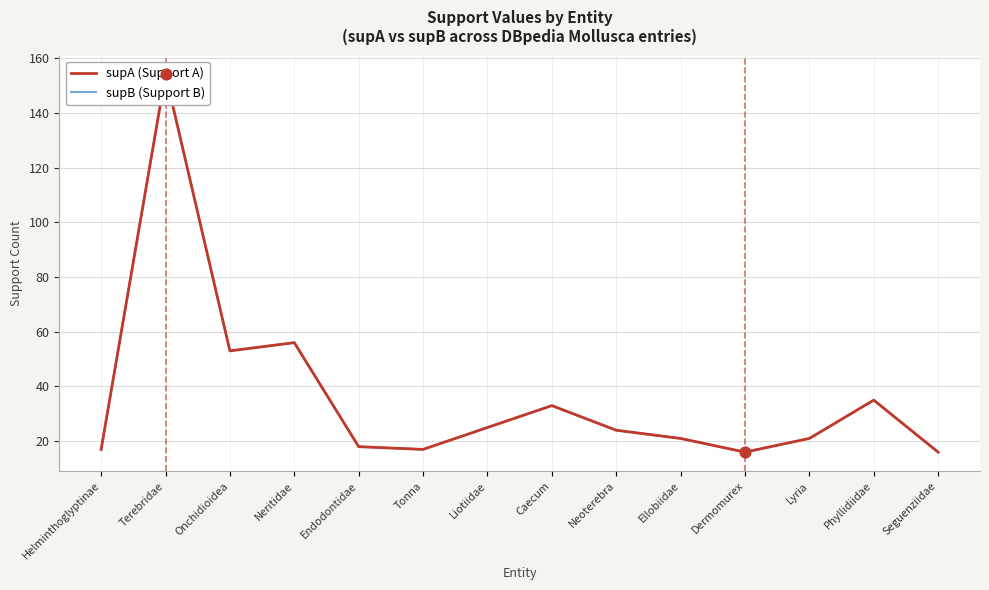

At which category is the sum across all series the highest?

Terebridae